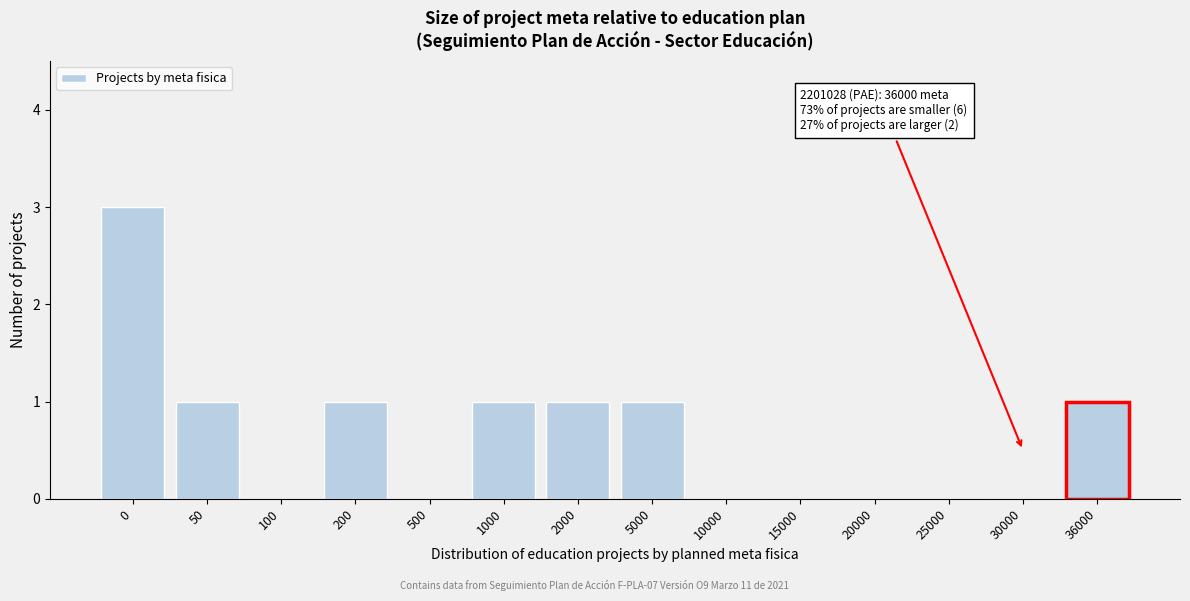

Reading left to right, what are all the values shown in this chart?

0=3	50=1	100=0	200=1	500=0	1000=1	2000=1	5000=1	10000=0	15000=0	20000=0	25000=0	30000=0	36000=1